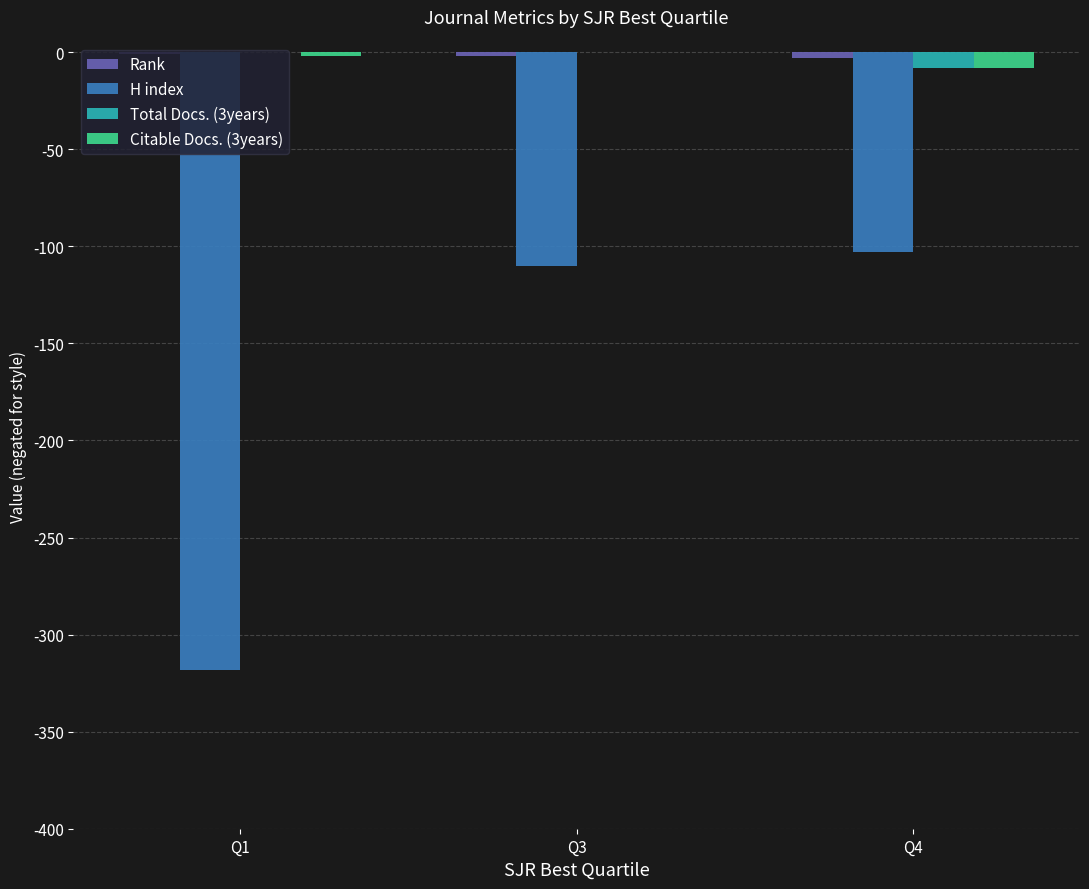

Is the value of H index at Q3 greater than the value of Citable Docs. (3years) at Q4?

No